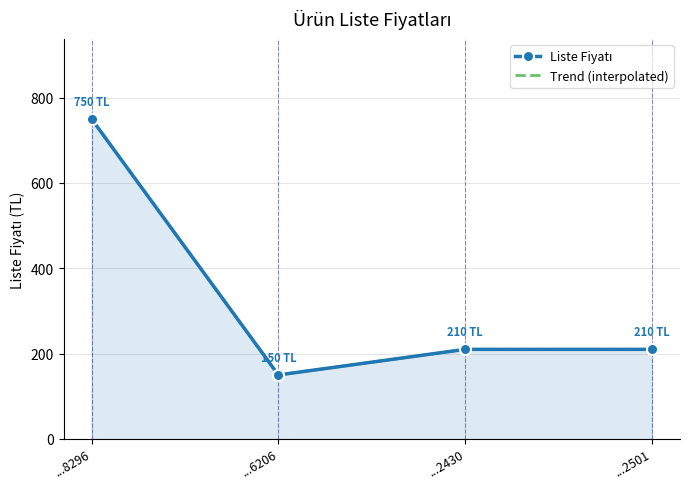

What is the minimum value shown in the chart?

150